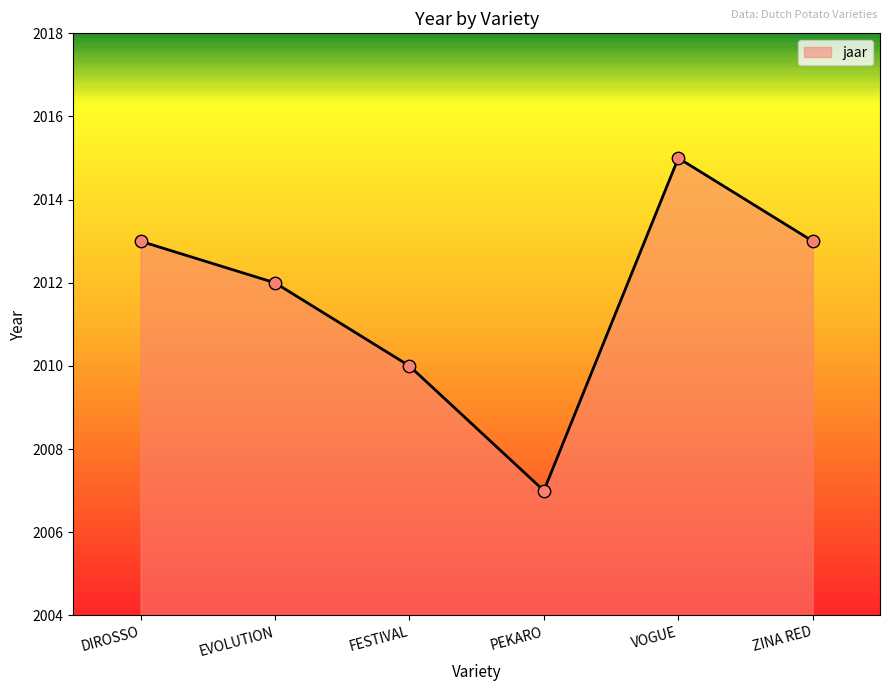

Approximately how many times larger is the value at VOGUE compared to DIROSSO?

1.0